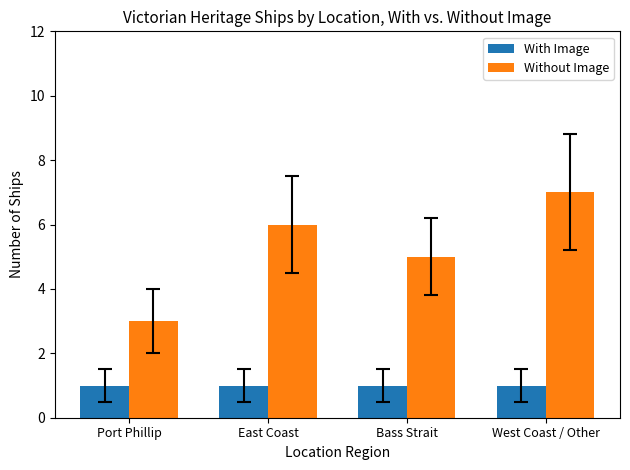

What is the difference between the highest and lowest values at Port Phillip?

2